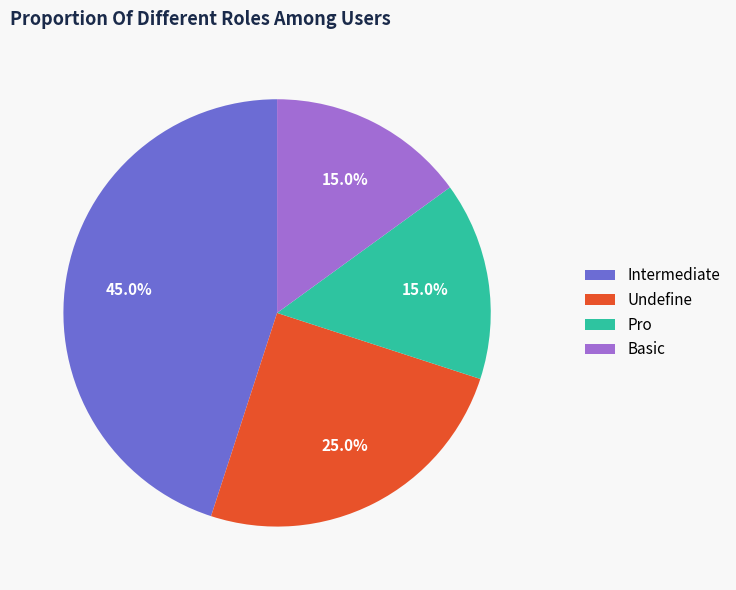

How many segments does this pie chart have?

4